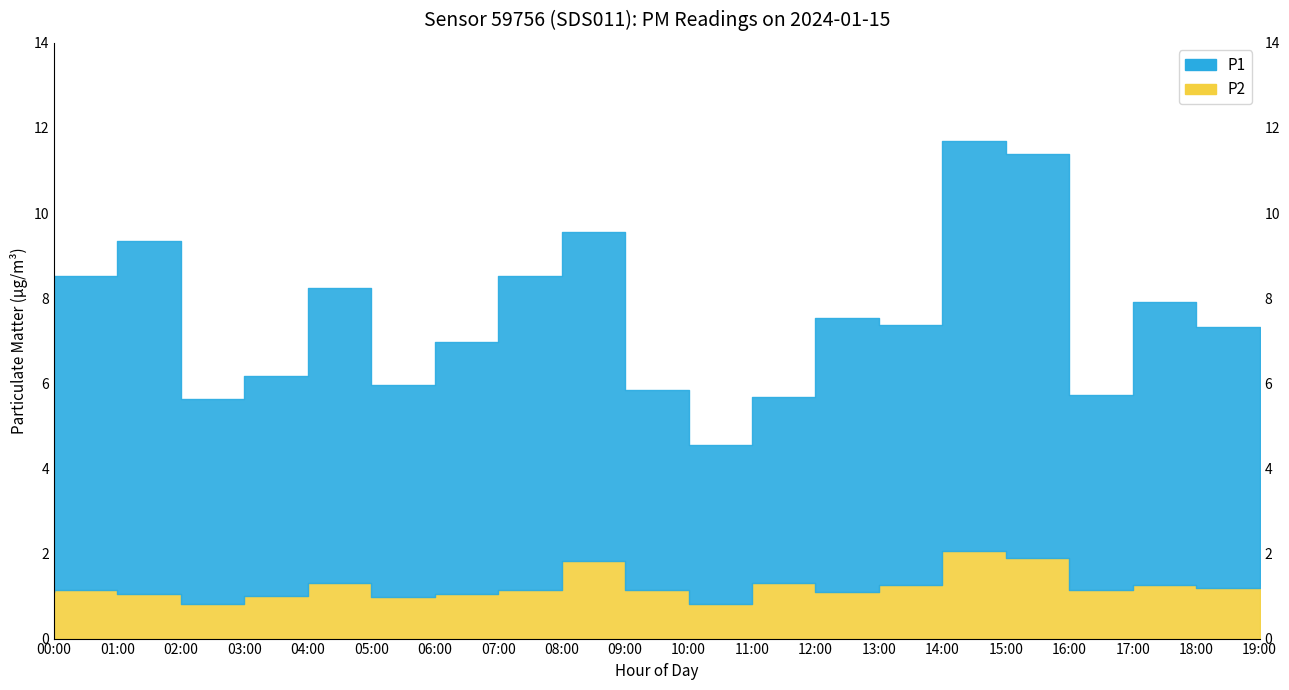

How many data points in P2 are above 1?

16